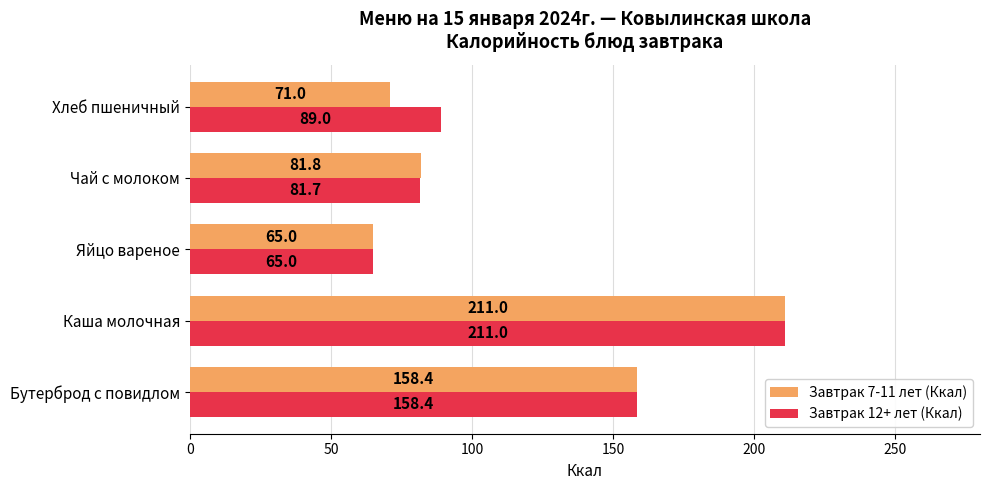

What is the sum of all Завтрак 12+ лет (Ккал) values?

605.1